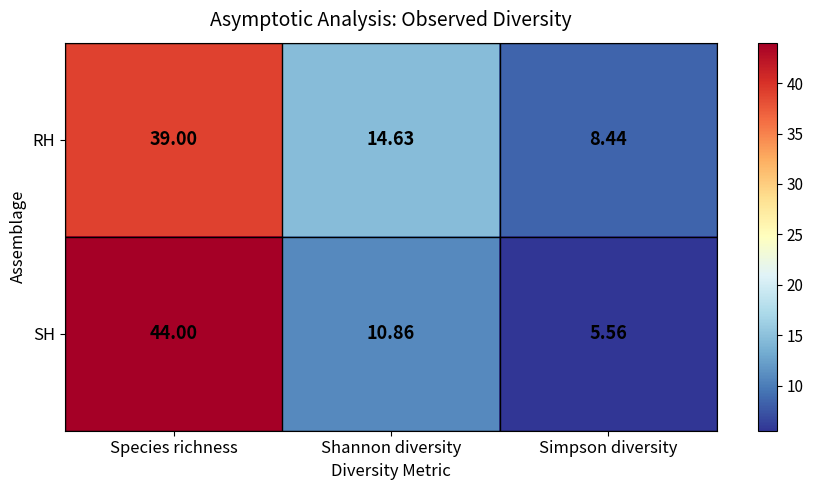

Is the value of RH at Shannon diversity greater than the value of SH at Species richness?

No